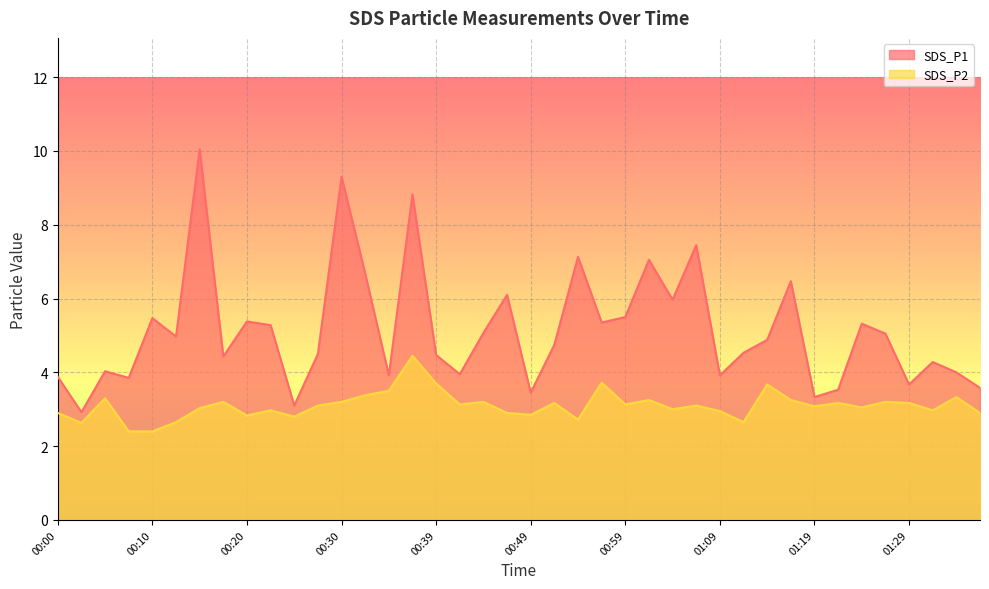

Rank the categories by SDS_P1 value from highest to lowest.

00:15, 00:30, 00:37, 01:07, 00:54, 01:02, 00:32, 01:17, 00:47, 01:04, 00:59, 00:10, 00:20, 00:57, 01:24, 00:22, 00:44, 01:27, 00:13, 01:14, 00:52, 01:12, 00:27, 00:39, 00:18, 01:37, 00:05, 01:40, 00:42, 00:35, 01:09, 00:00, 00:08, 01:29, 01:42, 01:22, 00:49, 01:19, 00:25, 00:03